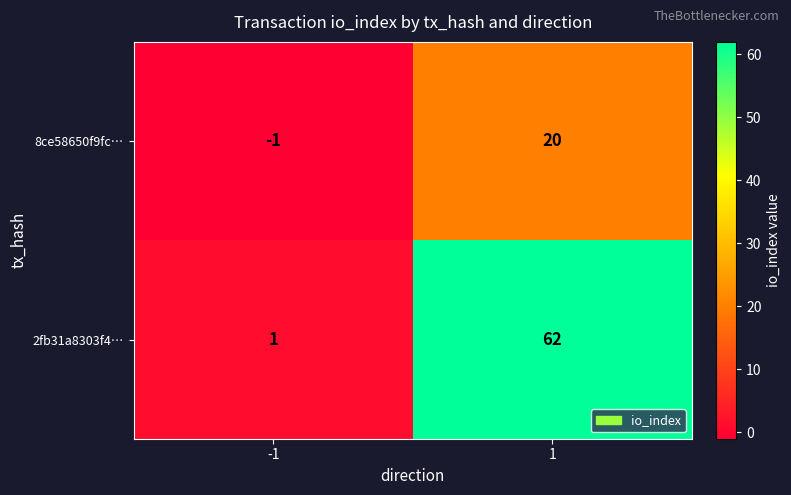

At which category is the sum across all series the highest?

1